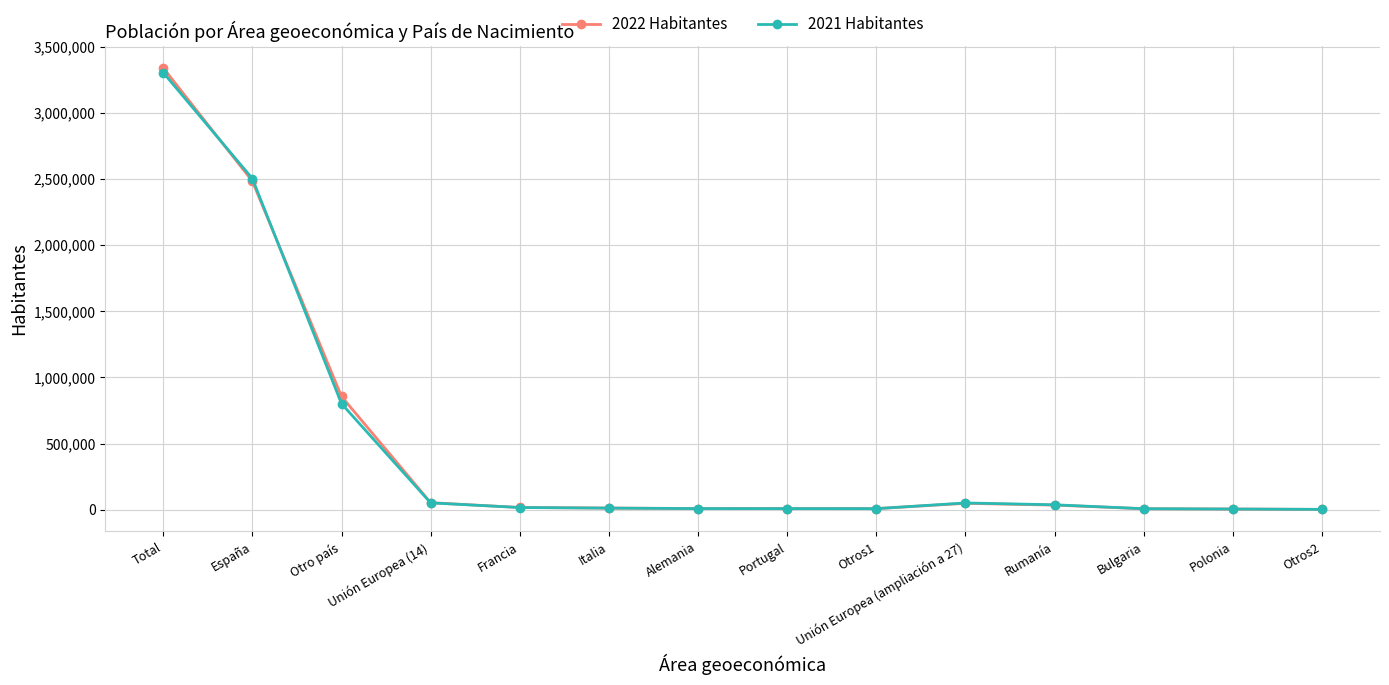

Which category has the highest value in the 2022 Habitantes series?

Total